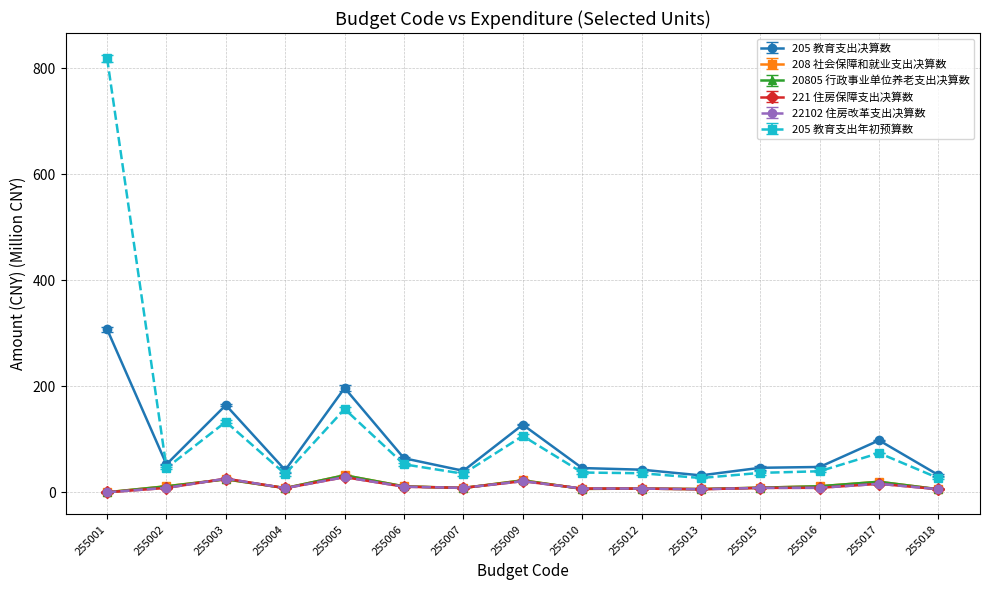

In 205 教育支出决算数, how many points are lower than both neighbors (excluding endpoints)?

4